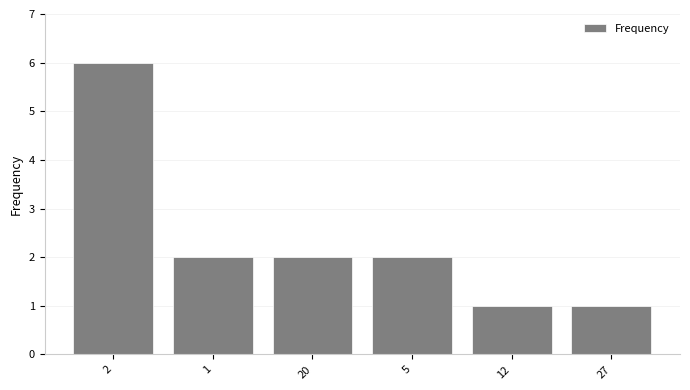

What is the greatest value displayed?

6